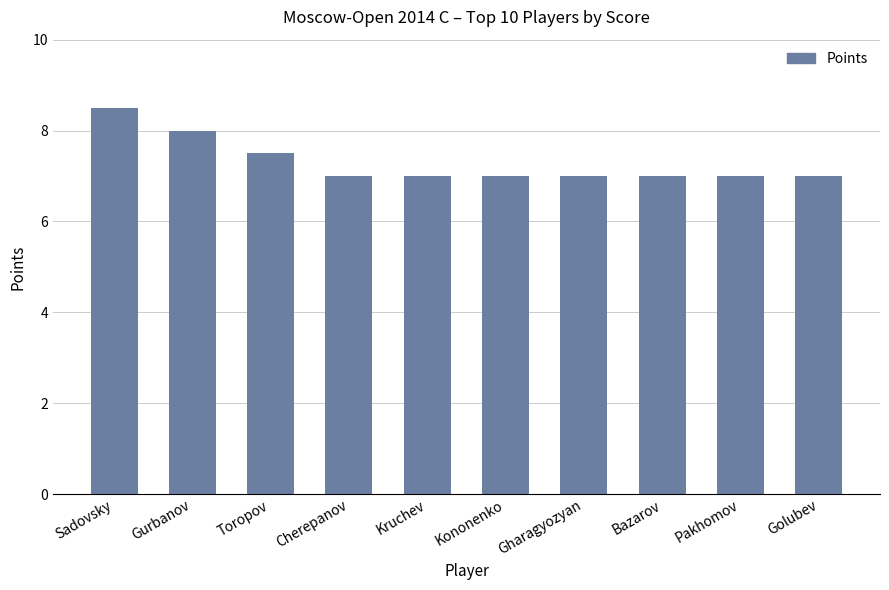

What is the value of the 8th bar from the left?

7.0